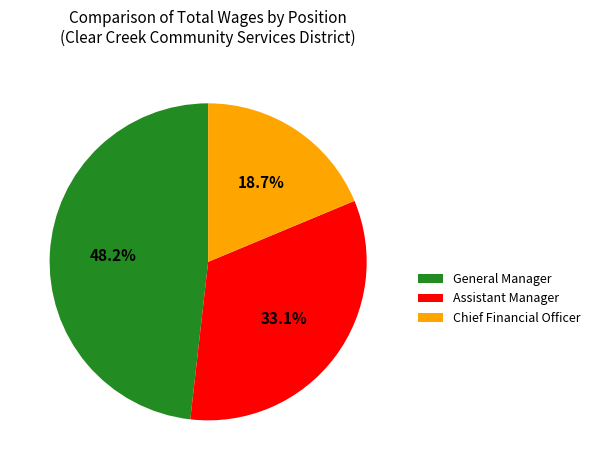

True or false: Chief Financial Officer accounts for 19% of the total.

True